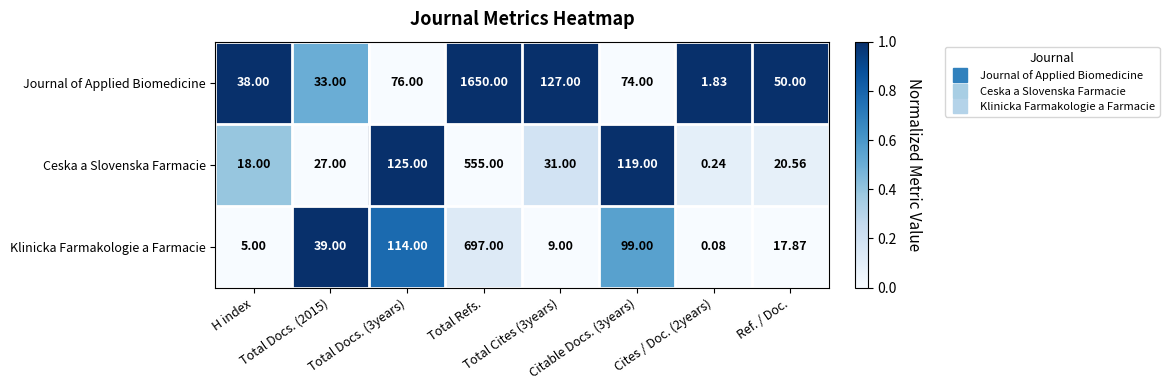

Which series has the largest total across all categories?

Journal of Applied Biomedicine